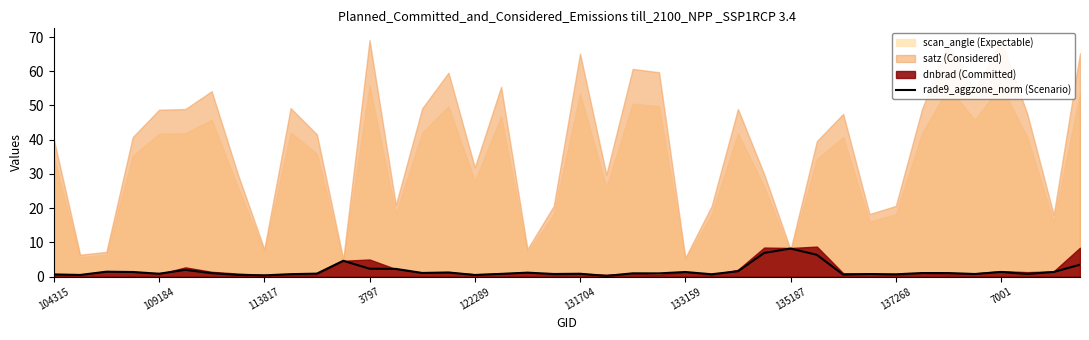

What is the change in value from 113817 to 21?

-1.2